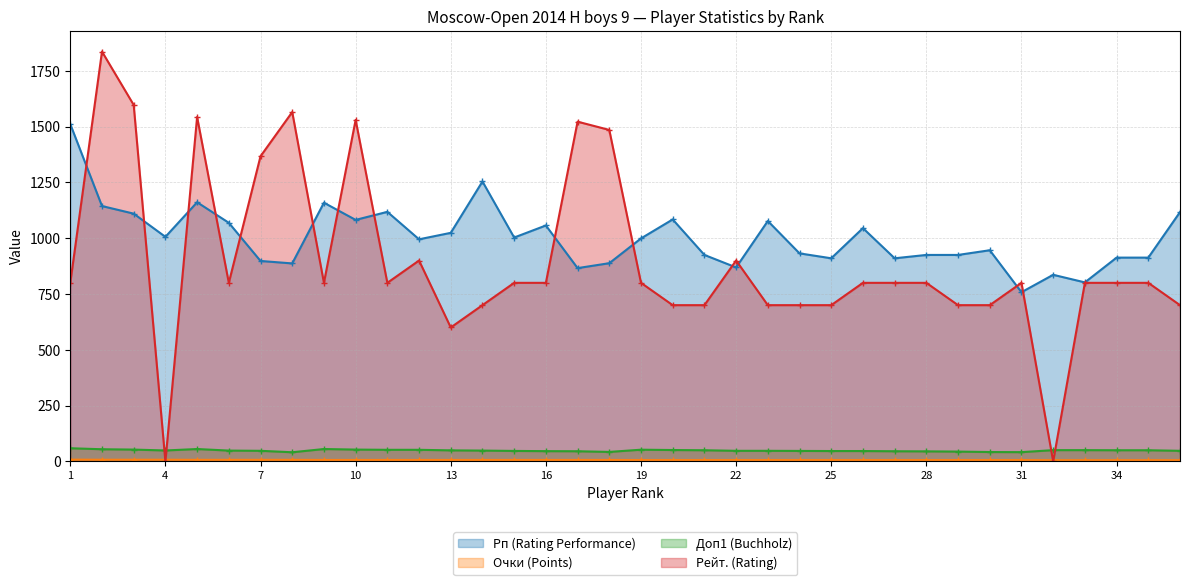

True or false: Доп1 (Buchholz) has a value of 50.0 at 21.

True